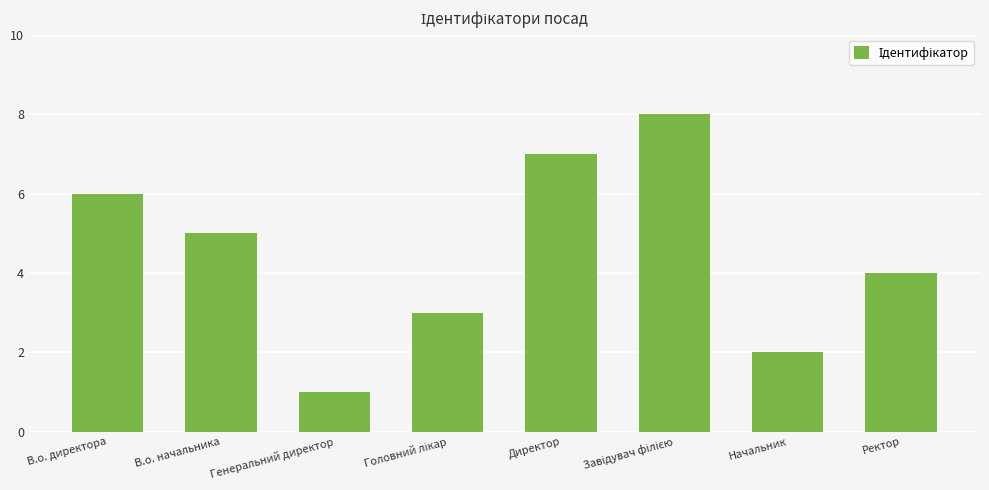

What is the sum of all values?

36